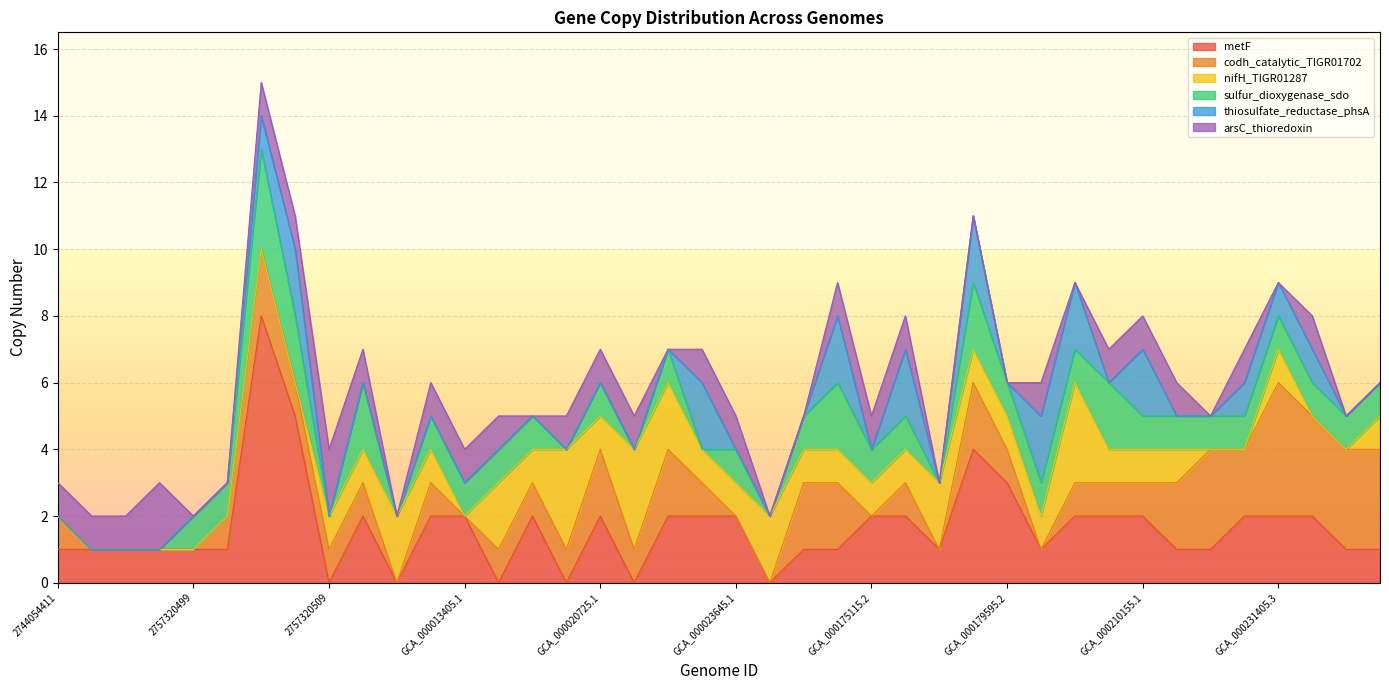

What is the total value across all series at 2757320496?

2